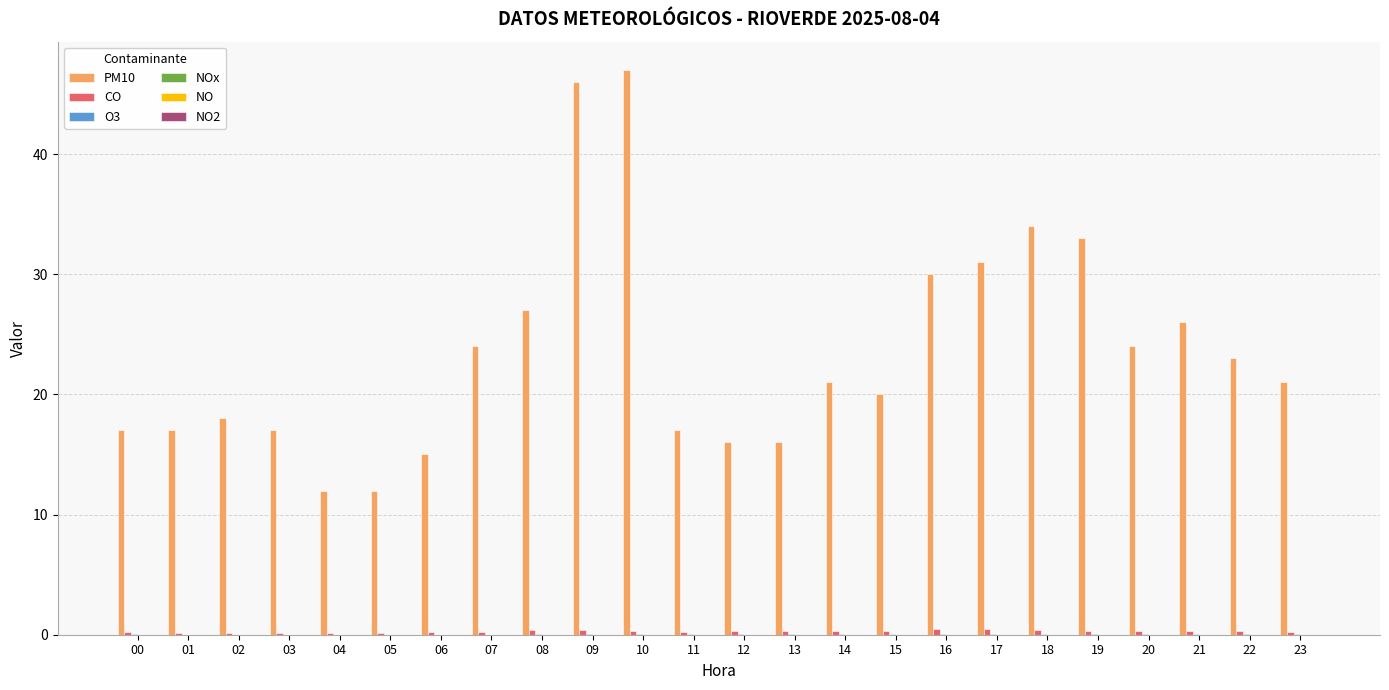

The PM10 series shows 19.1 at 18. True or false?

False